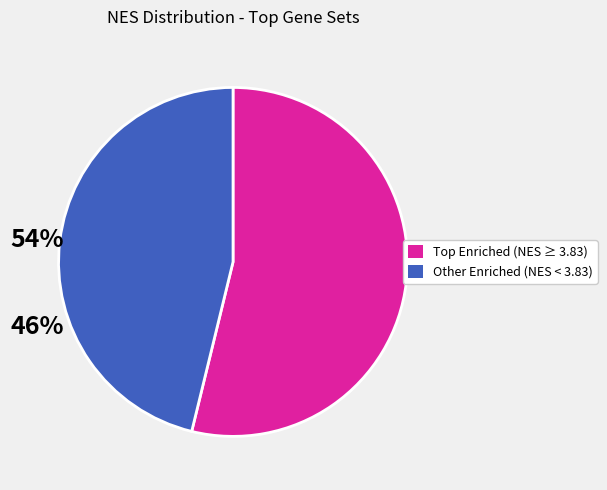

Is there any slice that represents more than half of the pie?

Yes